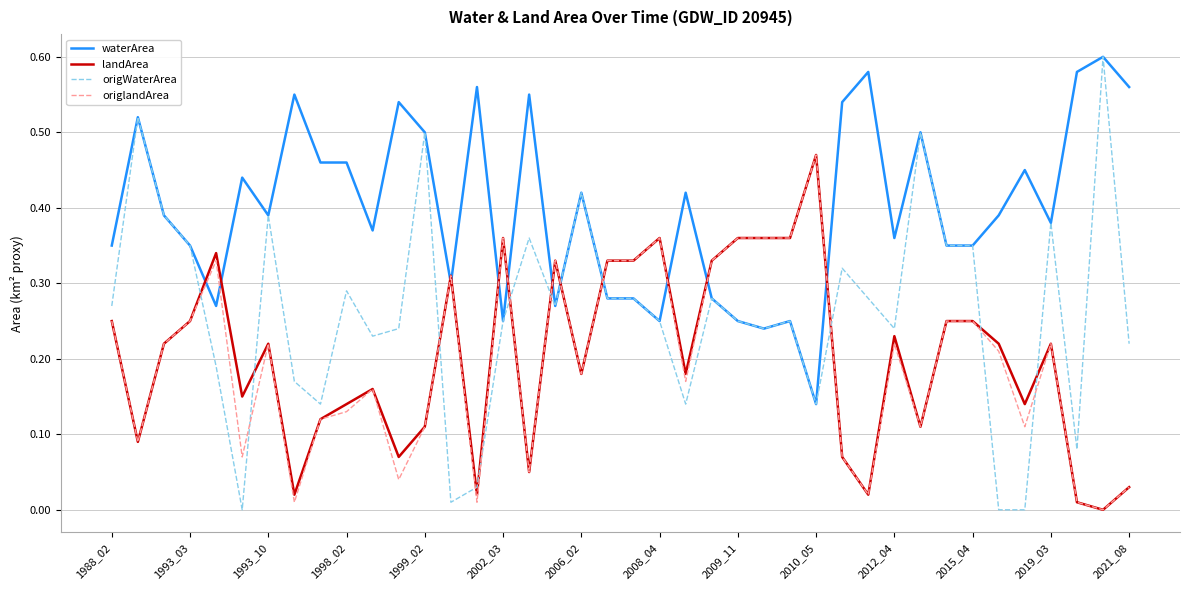

Which series has the largest range (max minus min)?

origWaterArea